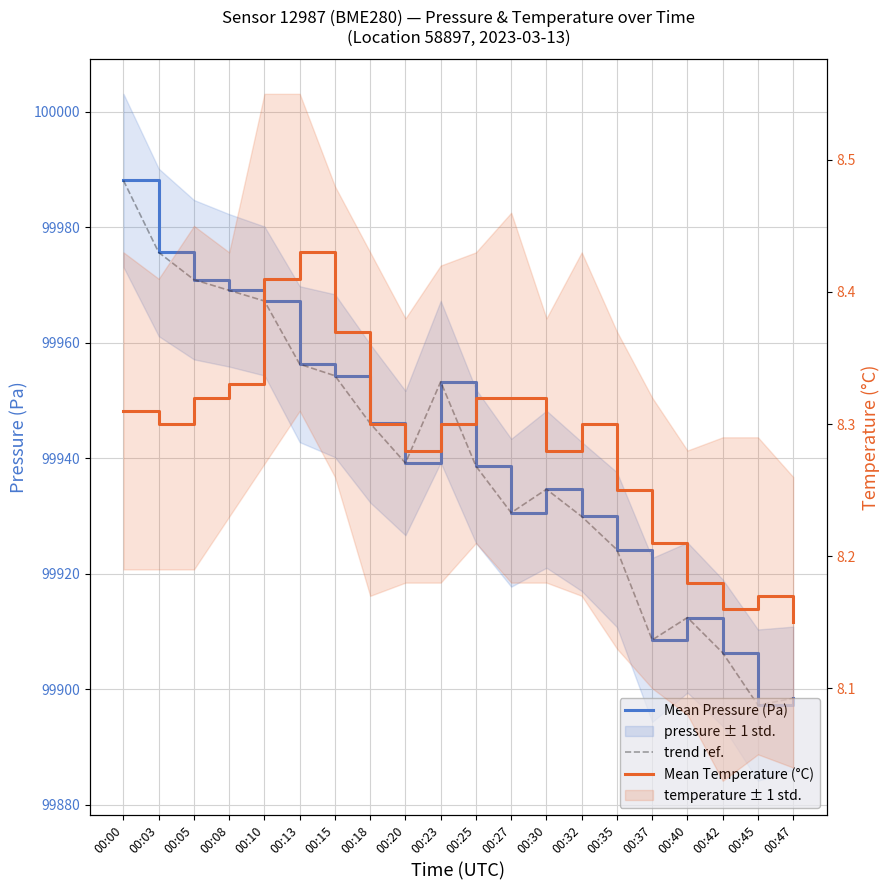

The Mean Pressure (Pa) series shows 99924.2 at 00:35. True or false?

True